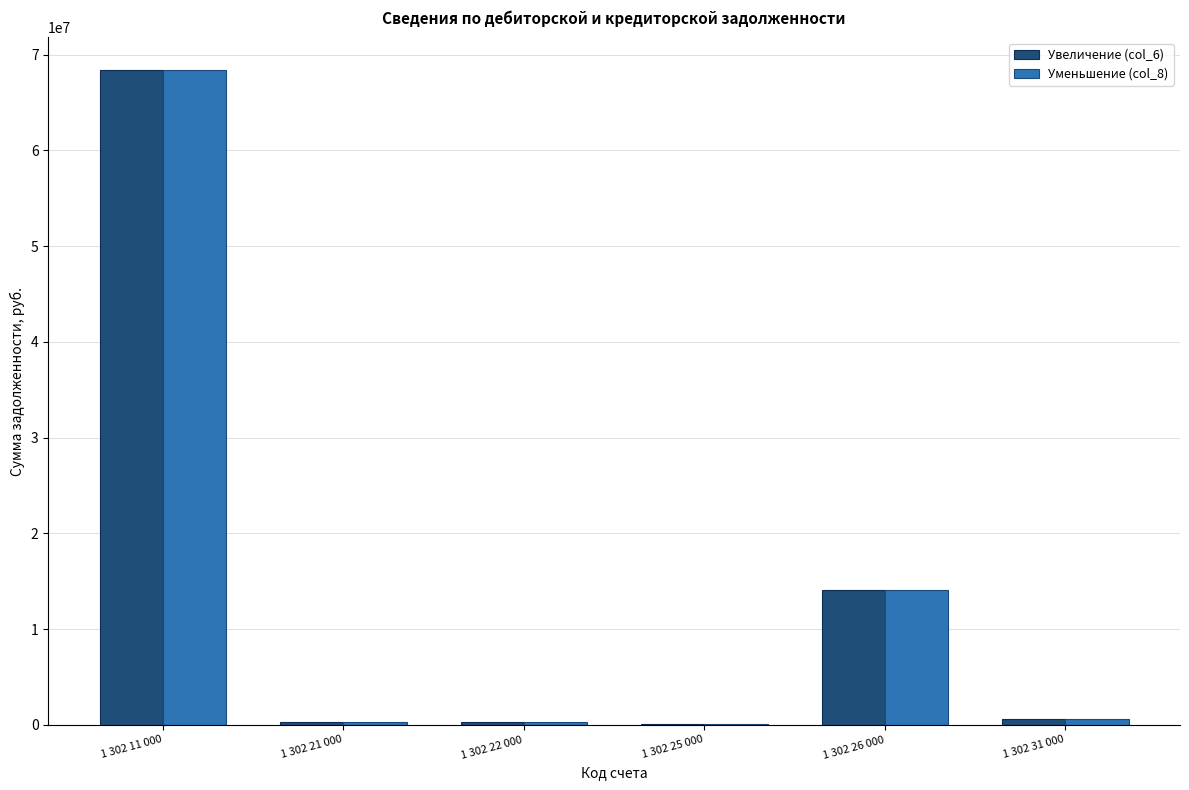

Which category has the highest value in the Уменьшение (col_8) series?

1 302 11 000